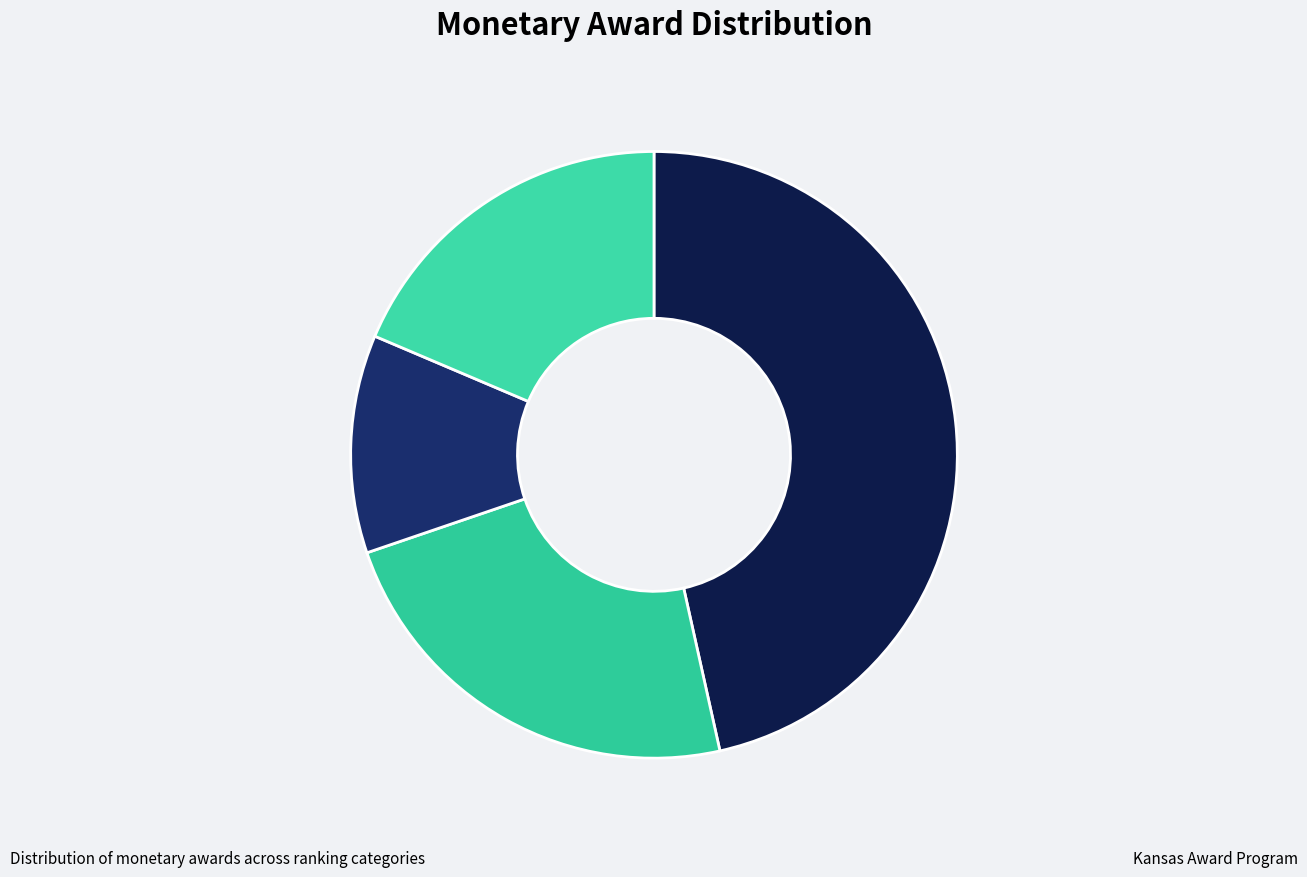

The District winners slice represents 19% of the pie. True or false?

True